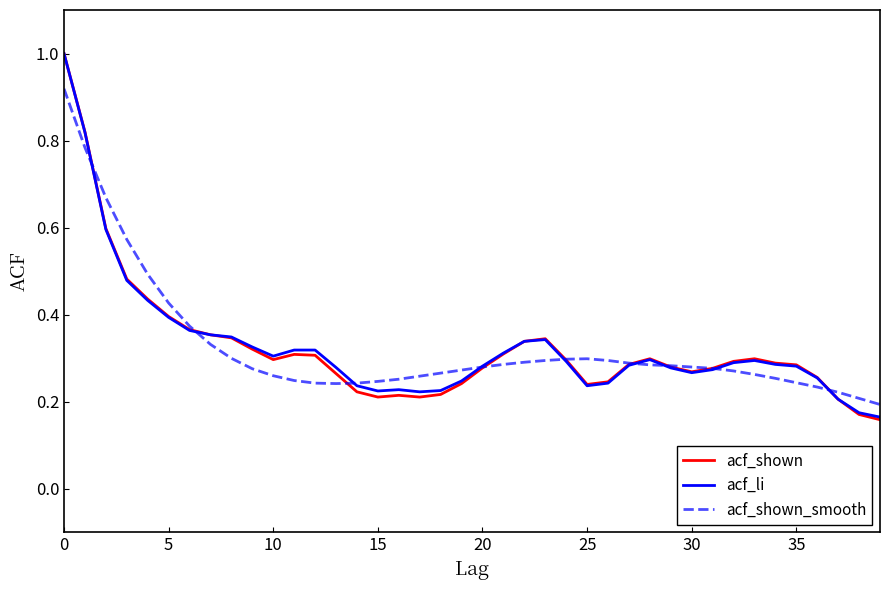

Which series has the largest range (max minus min)?

acf_shown